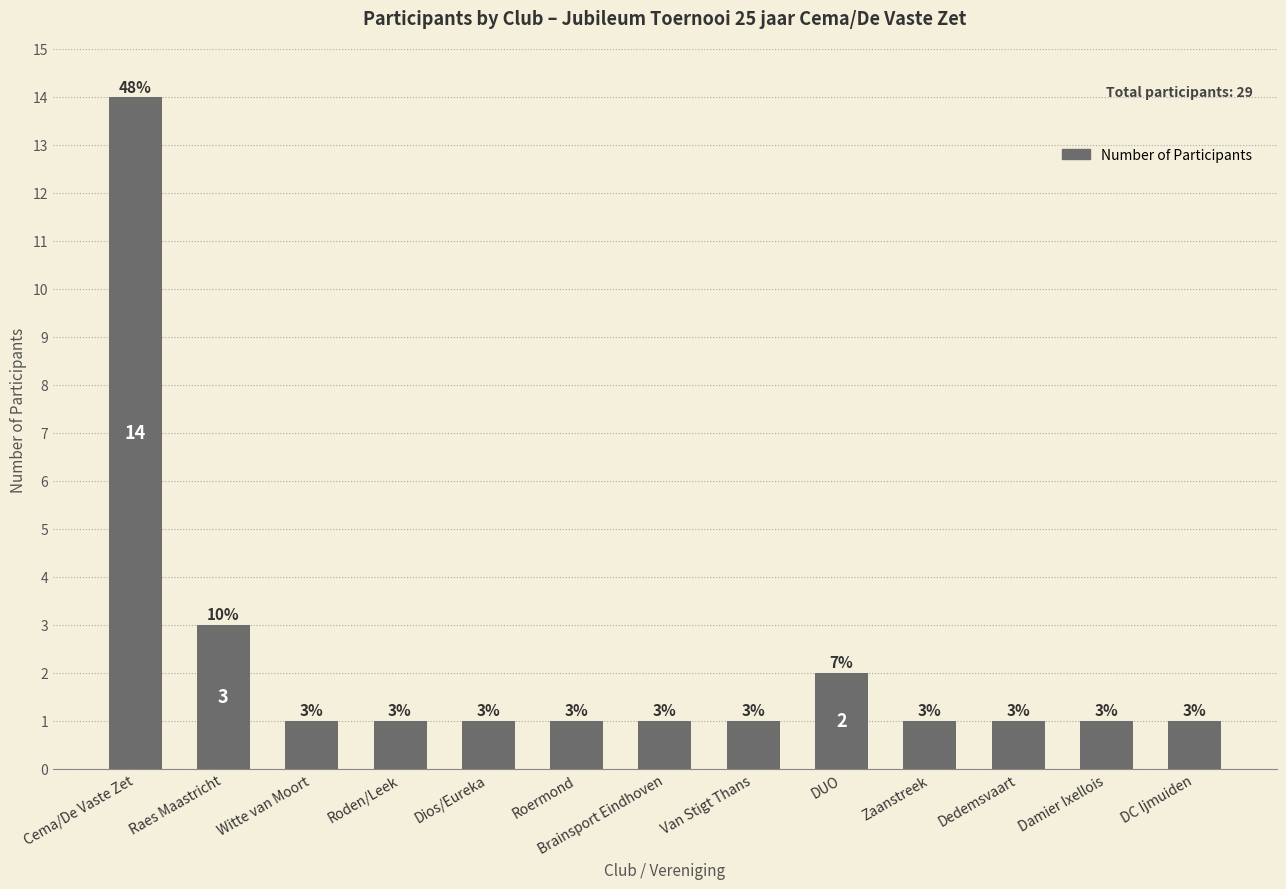

Are the bars horizontal?

No